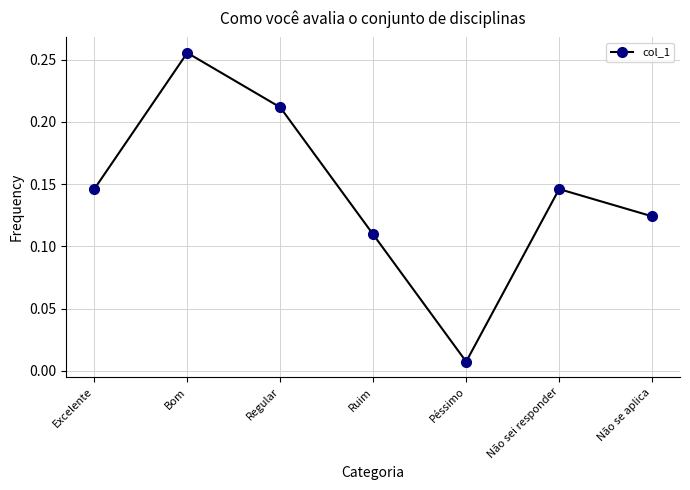

Where is the data nearest to the value 0?

Péssimo